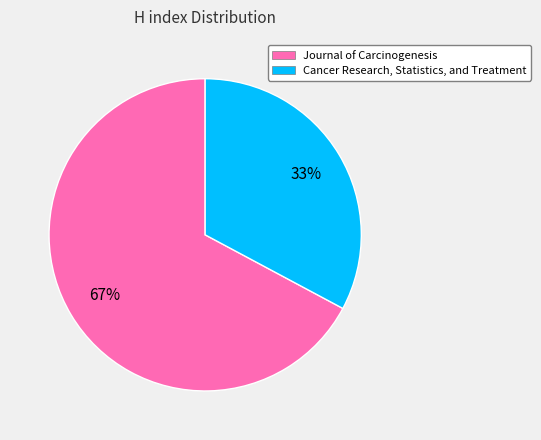

Count the number of slices in the pie.

2